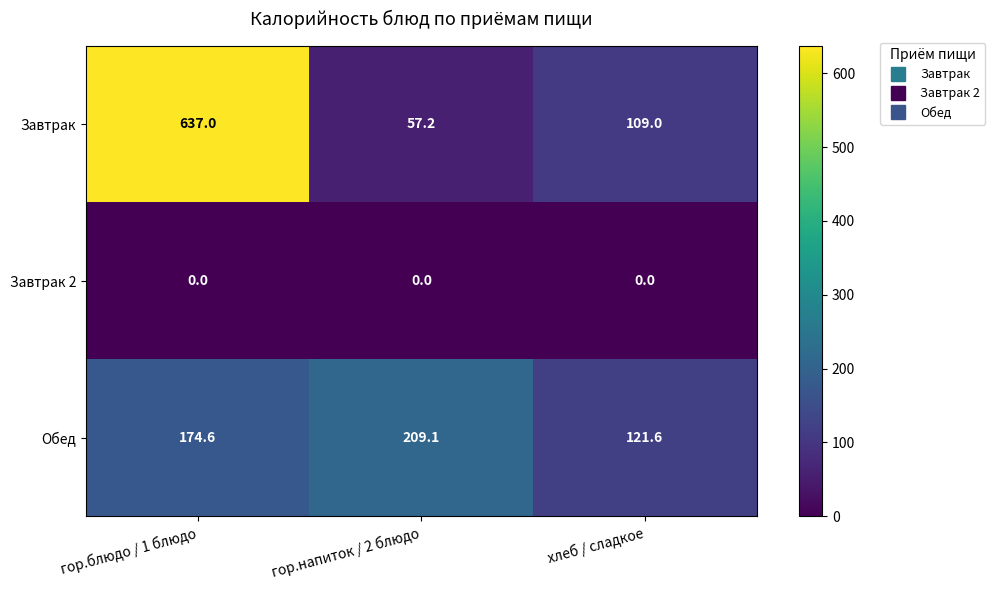

What value does the Обед series have at гор.напиток / 2 блюдо?

209.1